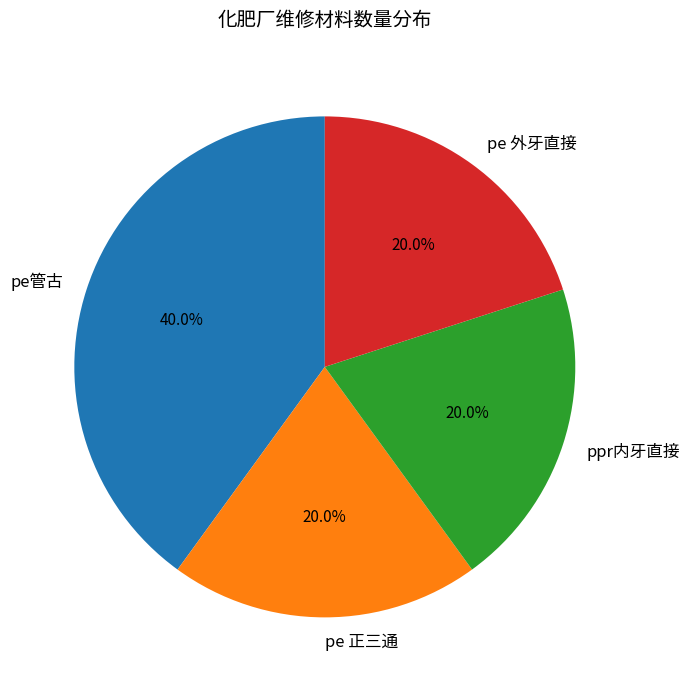

Which slice is the largest?

pe管古